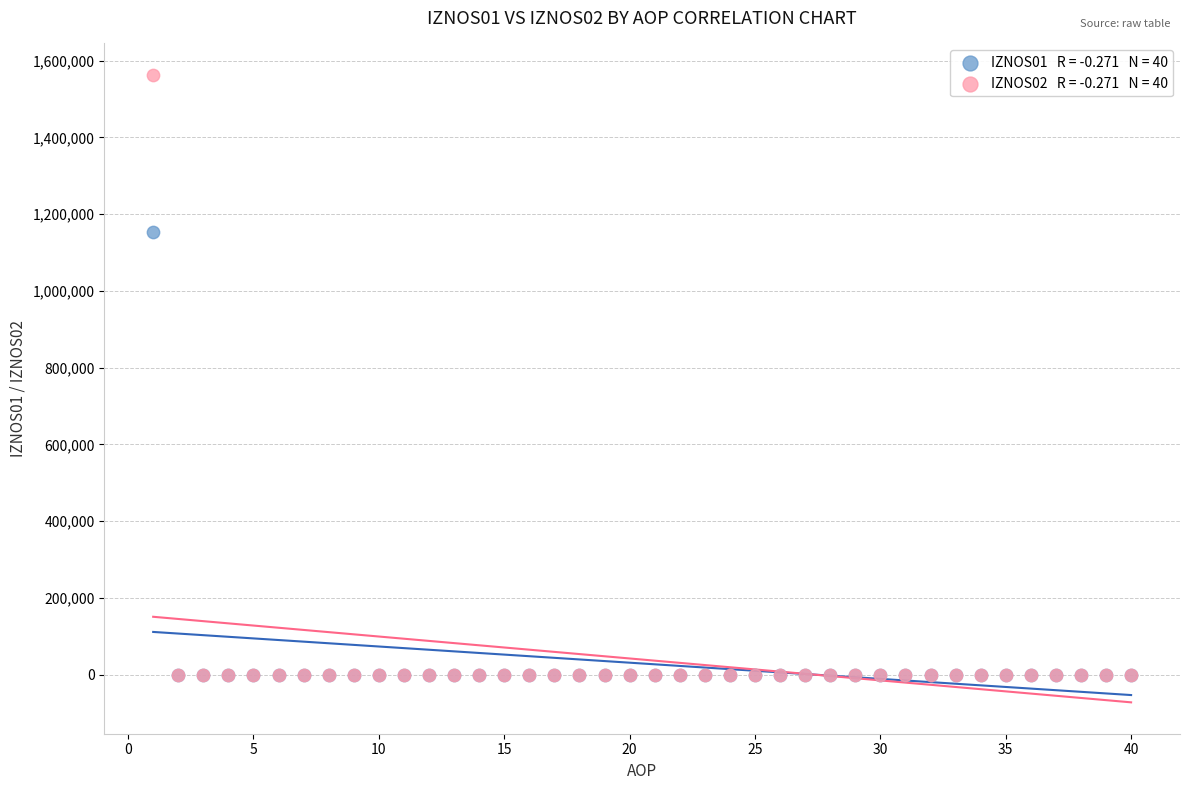

Across all series, what Y value is closest to 781669?

1153099.1